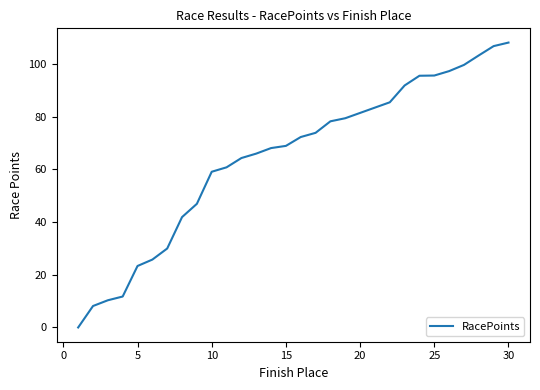

What is the value of the 29th point from the left?

106.7